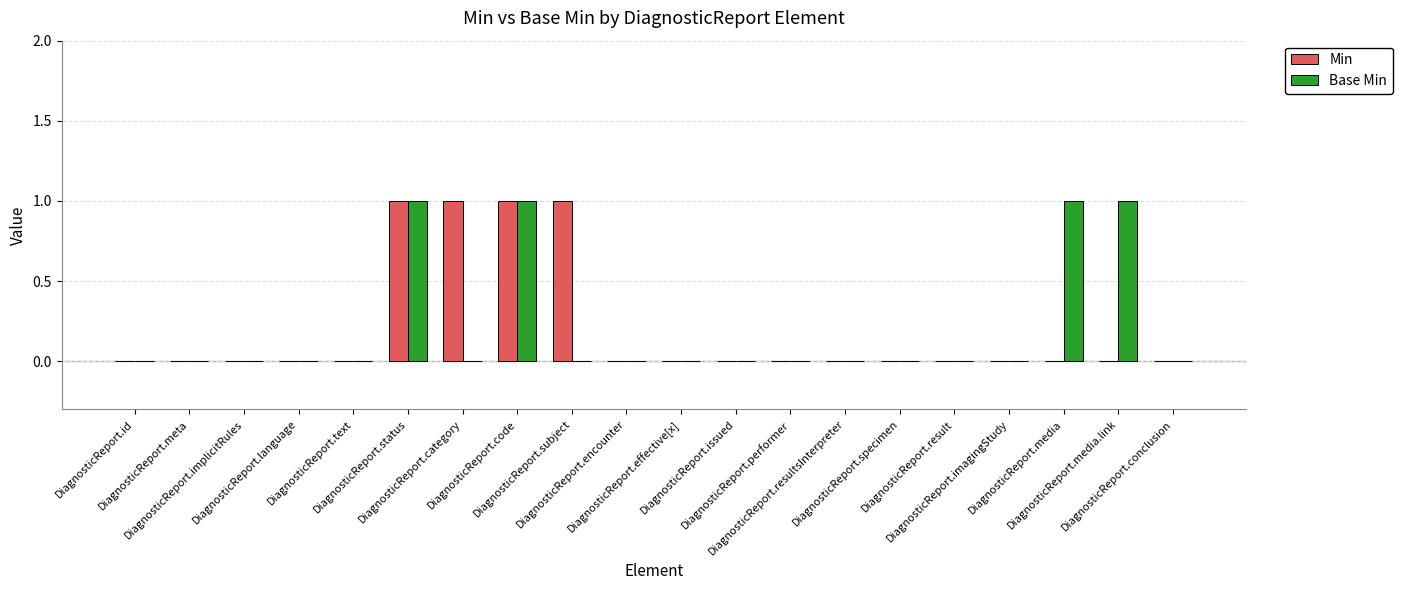

What is the sum of all Min values?

4